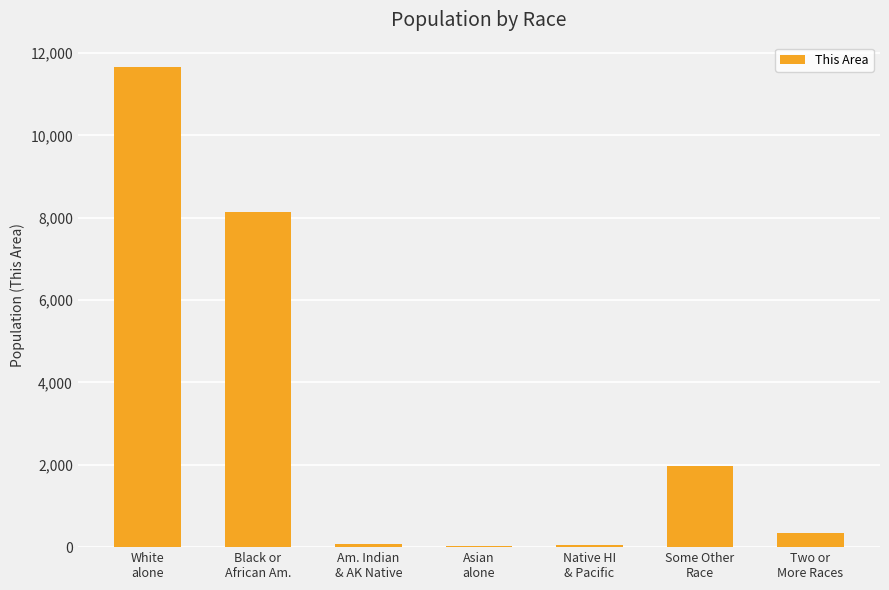

What is the sum of all values?

22303